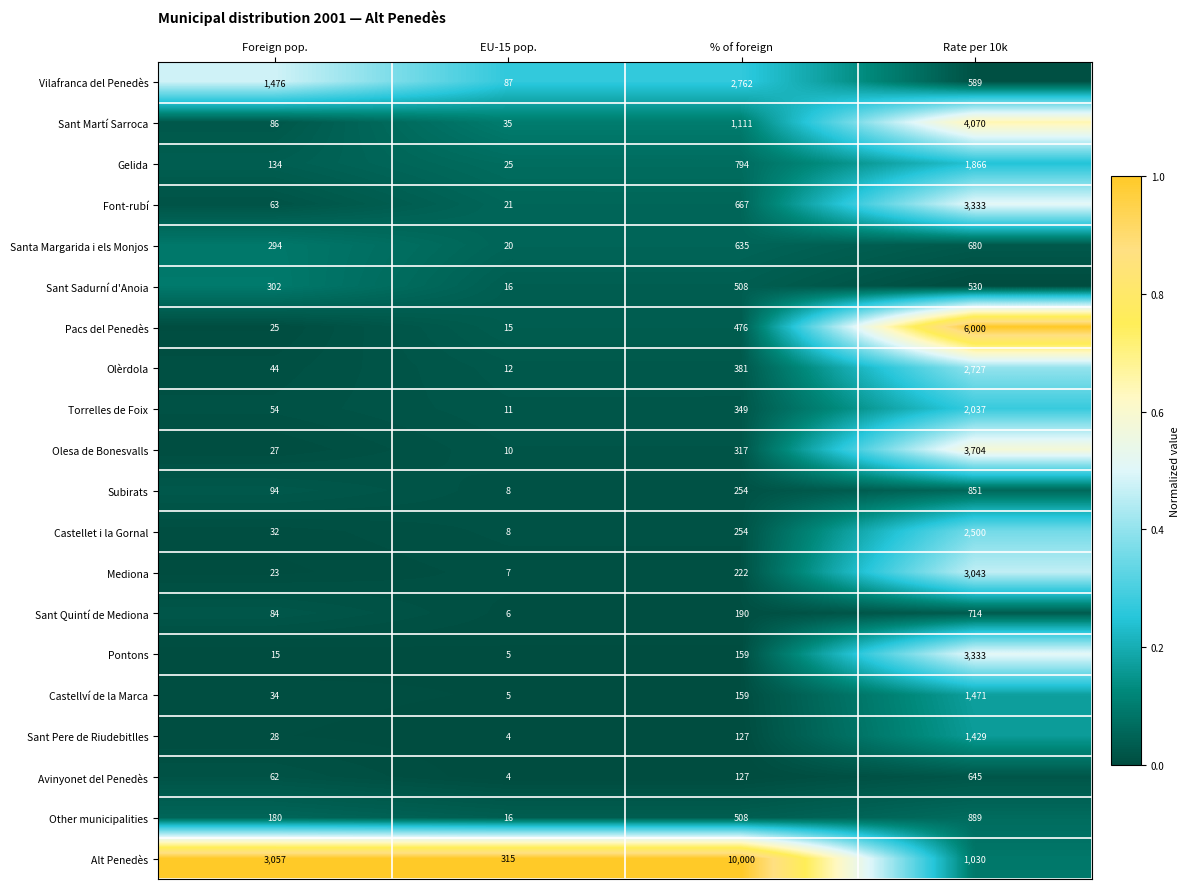

Which category has the lowest value in the Mediona series?

EU-15 pop.